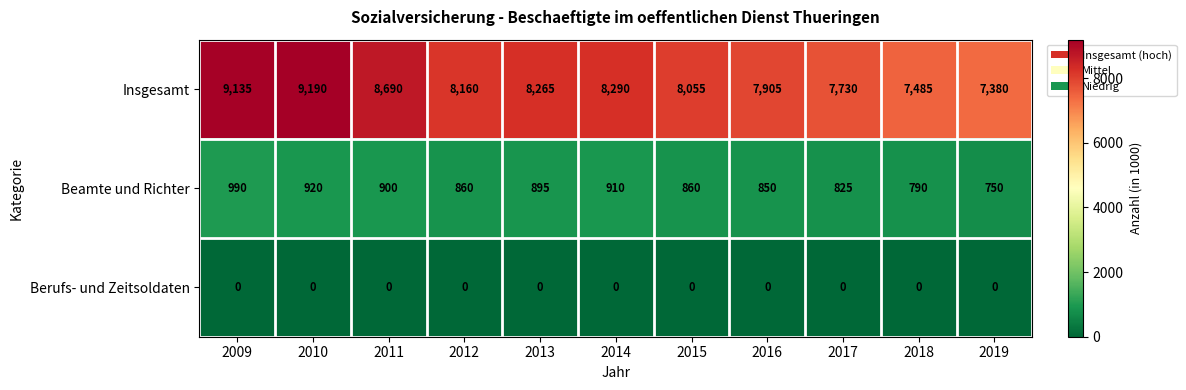

How many data points does each series have?

11